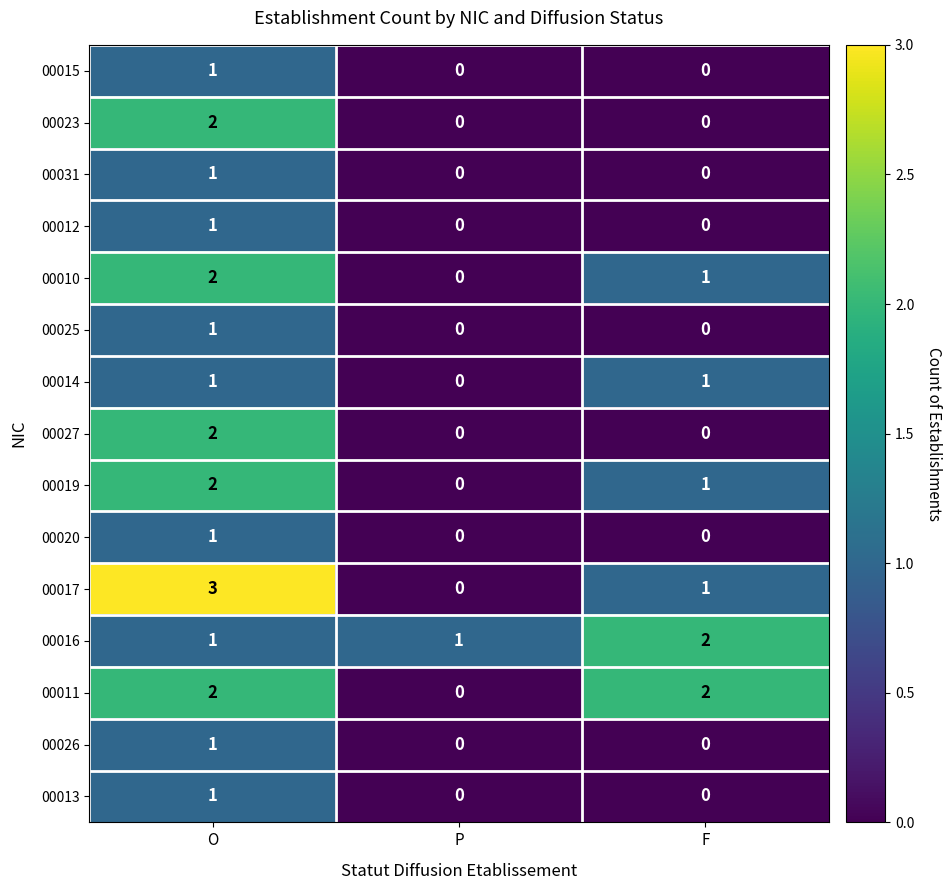

Which series changed the most between P and F?

00011